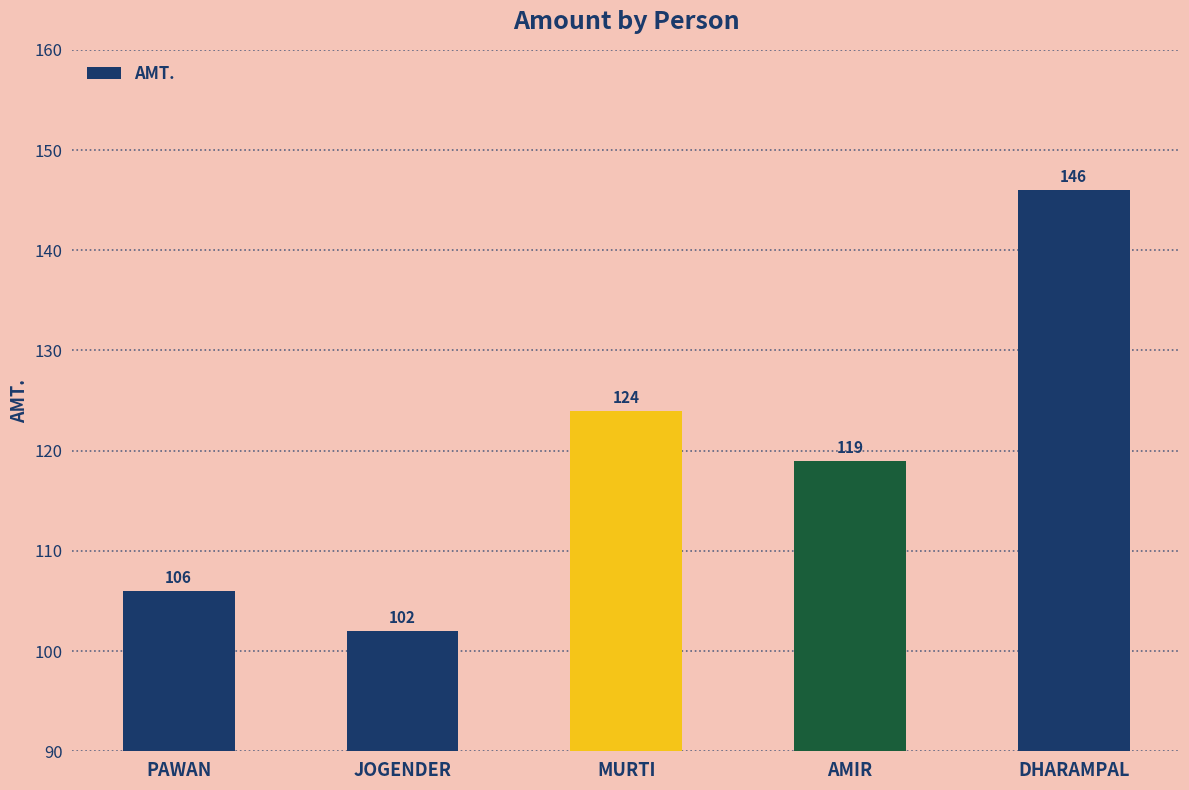

How many series are shown in this chart?

1